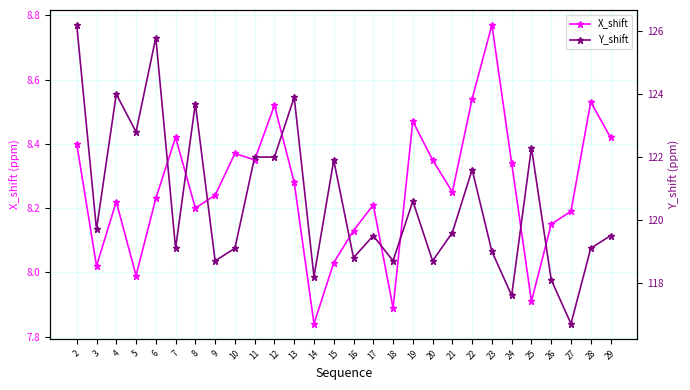

What is the greatest value displayed?

126.2